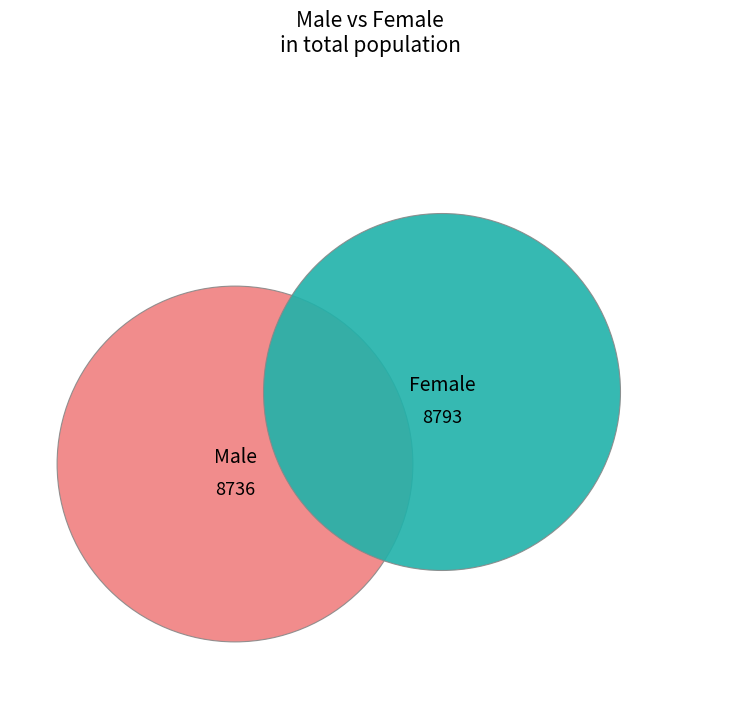

Is there a majority slice in this chart?

Yes